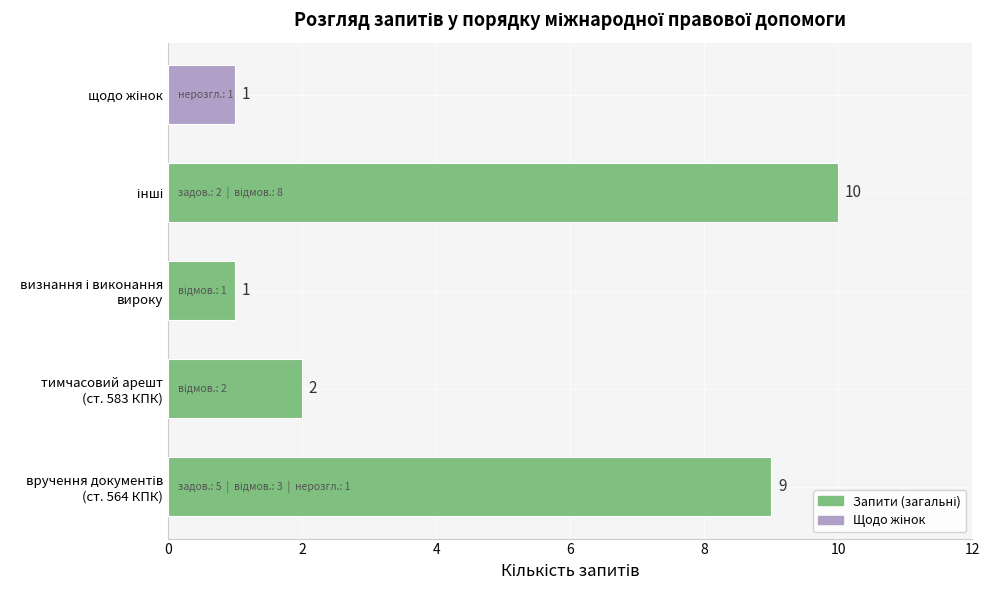

Reading top to bottom, transcribe all the data shown in this chart.

1	10	1	2	9